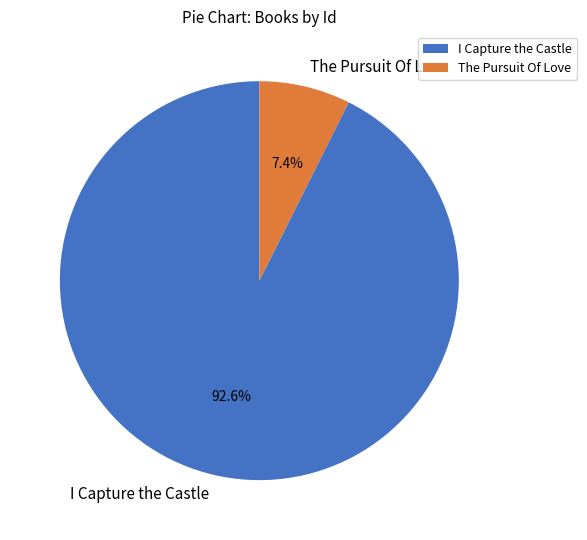

What percentage do I Capture the Castle and The Pursuit Of Love together represent?

100.0%